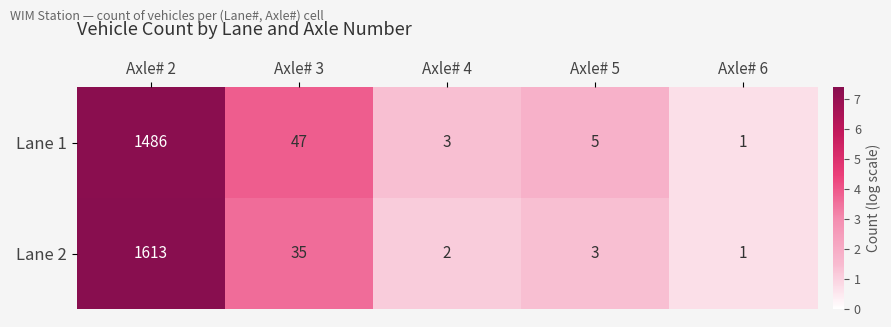

Rank the series by their average value, from lowest to highest.

Lane 1, Lane 2